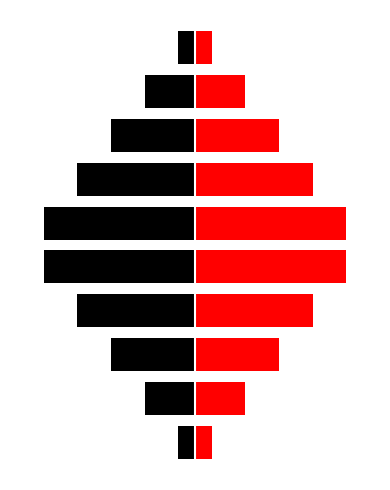

How many values in the col_1 series exceed 5?

4